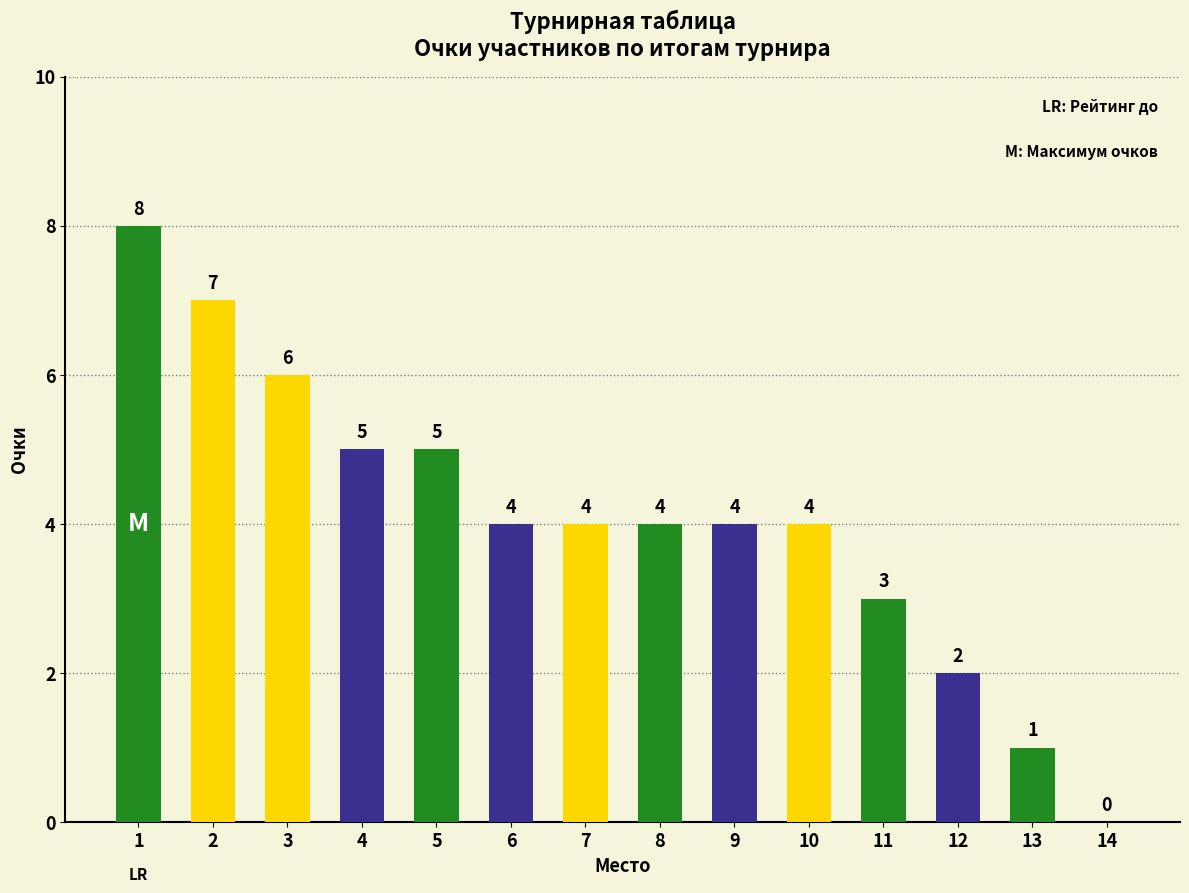

The value at 8 is 2. True or false?

False